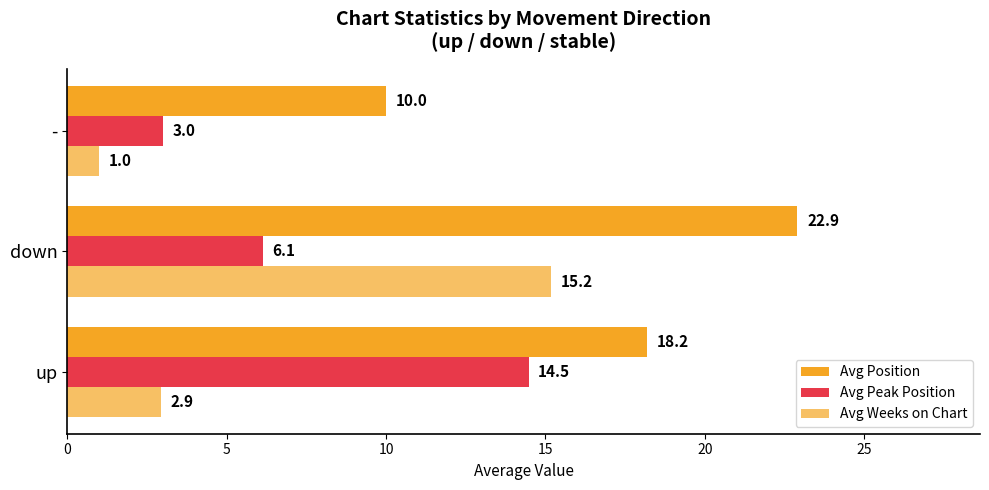

Which series has the largest total across all categories?

Avg Position